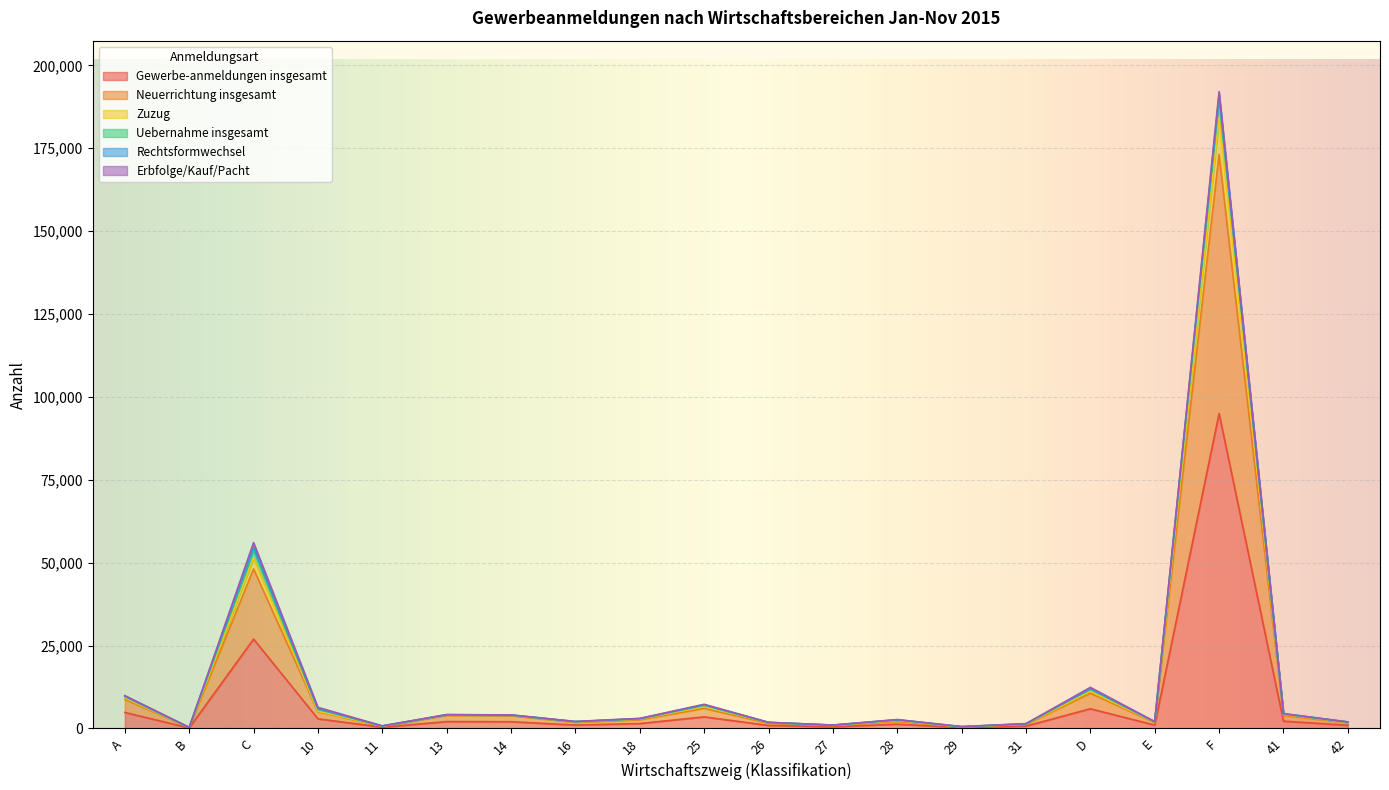

At which label does Gewerbe-anmeldungen insgesamt reach its peak?

F